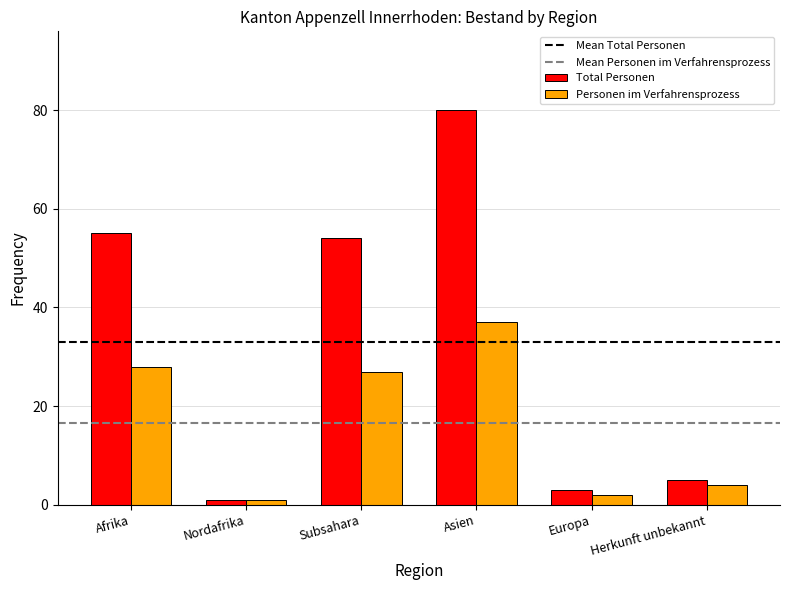

Reading left to right, transcribe all the data shown in this chart.

Total Personen: Afrika=55	Nordafrika=1	Subsahara=54	Asien=80	Europa=3	Herkunft unbekannt=5
Personen im Verfahrensprozess: Afrika=28	Nordafrika=1	Subsahara=27	Asien=37	Europa=2	Herkunft unbekannt=4